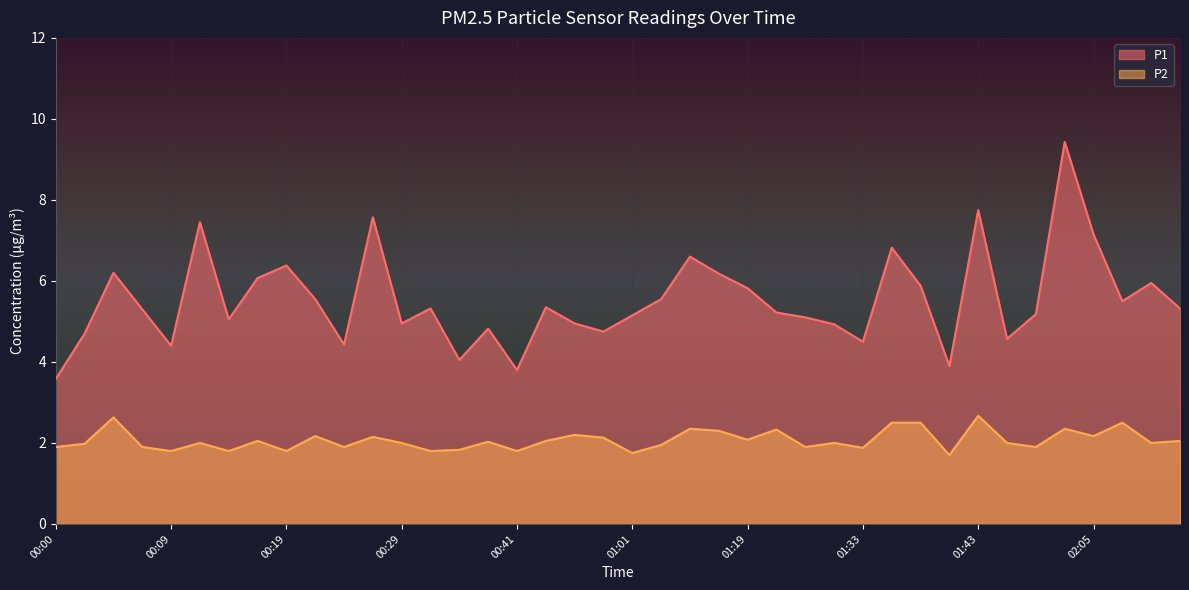

True or false: P2 and P1 cross at least once.

False